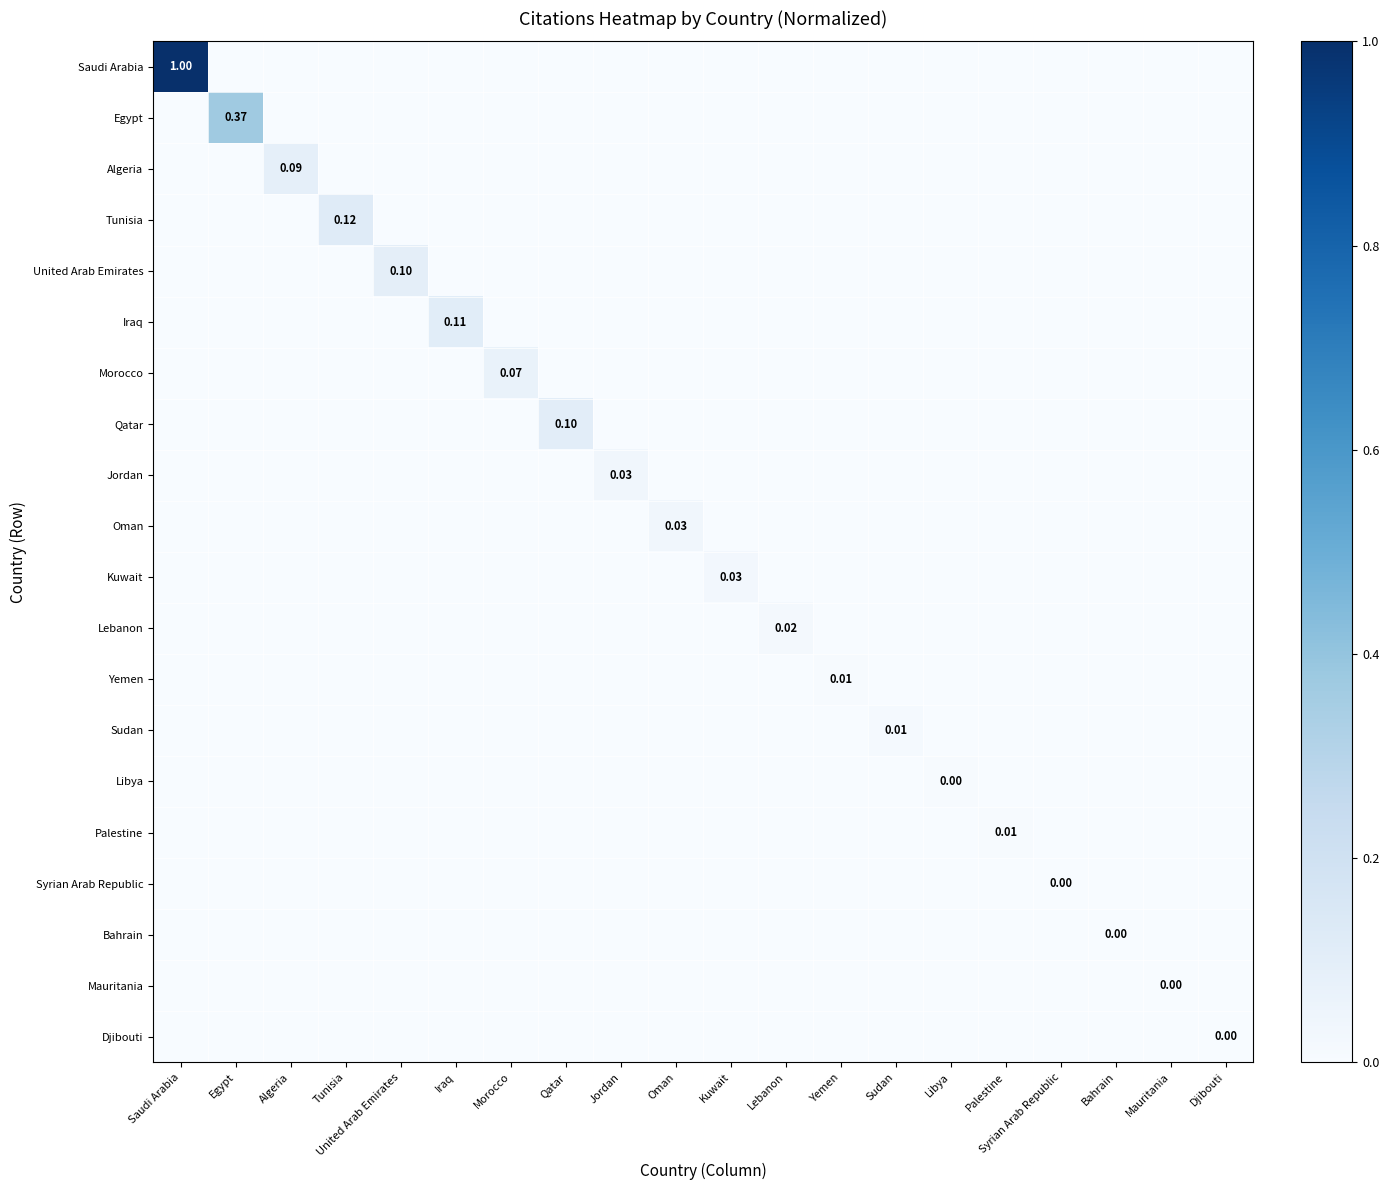

How many positive values does the Djibouti series have?

1